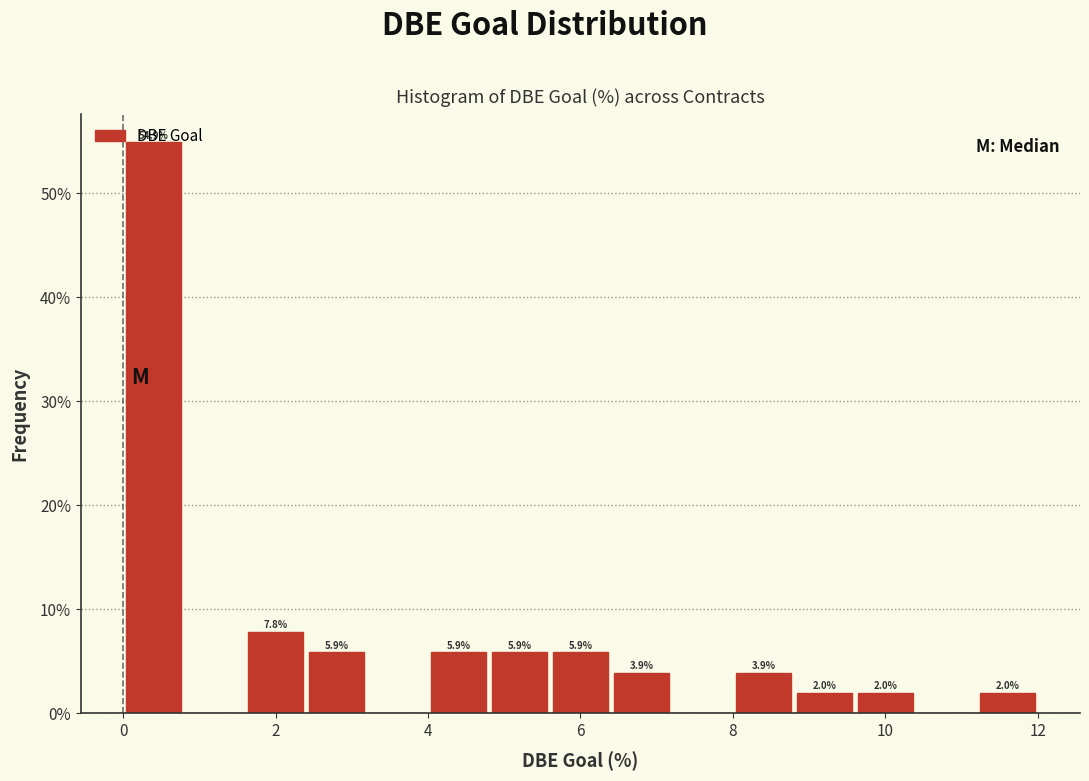

Which range on the x-axis has the tallest bar?

0.0 to 0.8